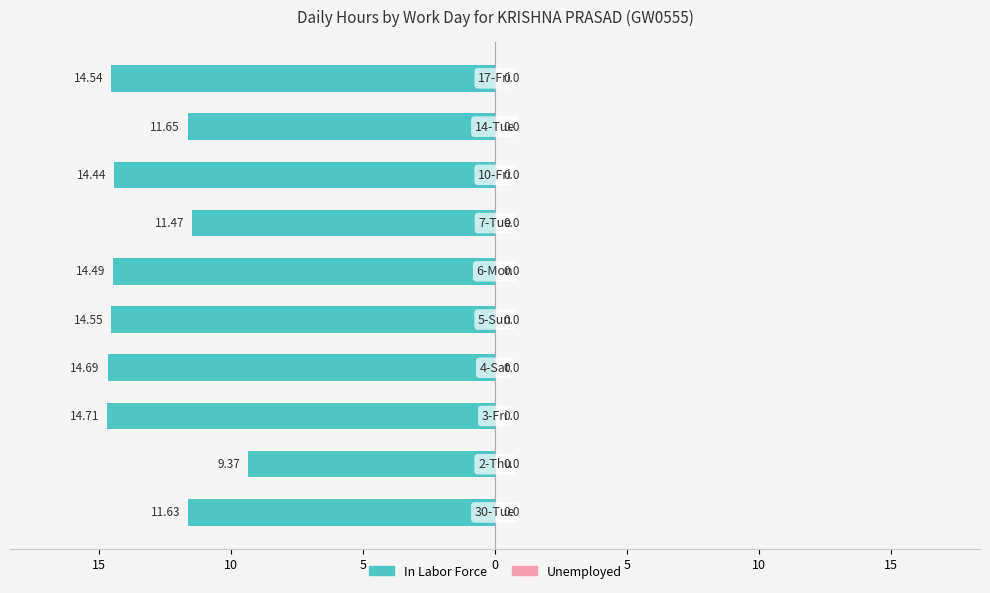

Count the number of categories in the chart.

10